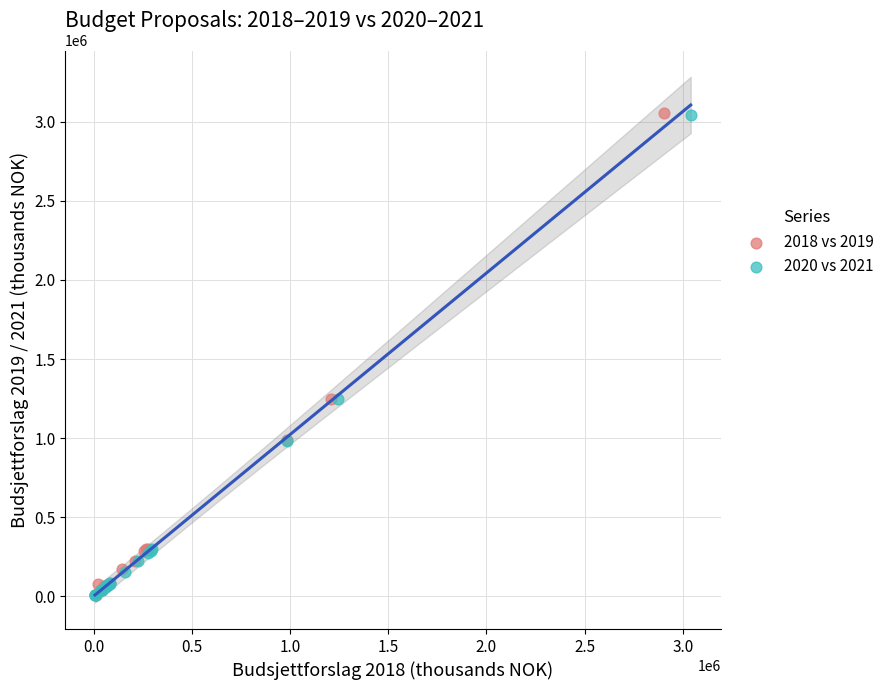

Which series has the widest spread of Y values?

2018 vs 2019